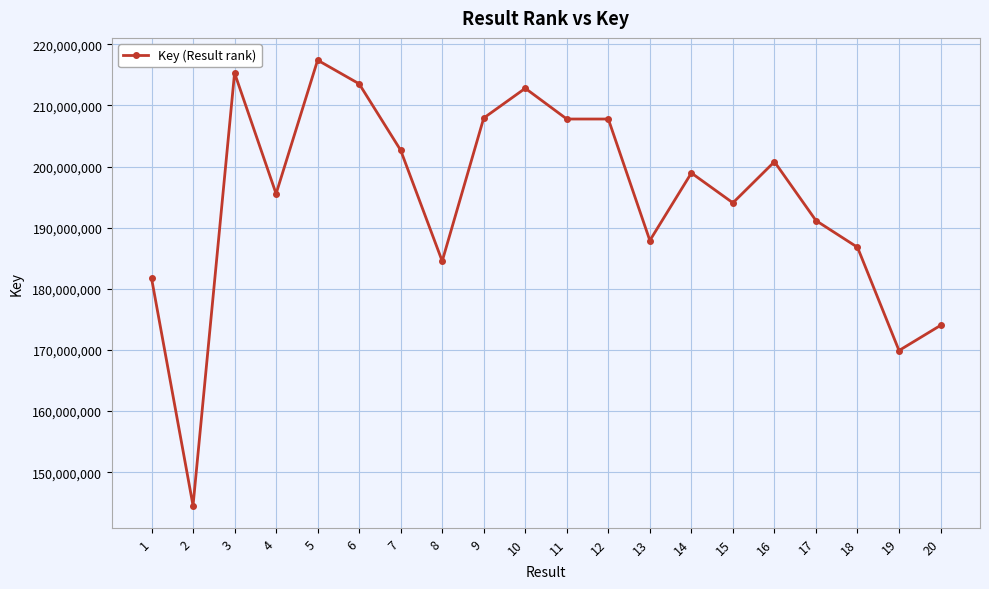

Where is the first local maximum?

3